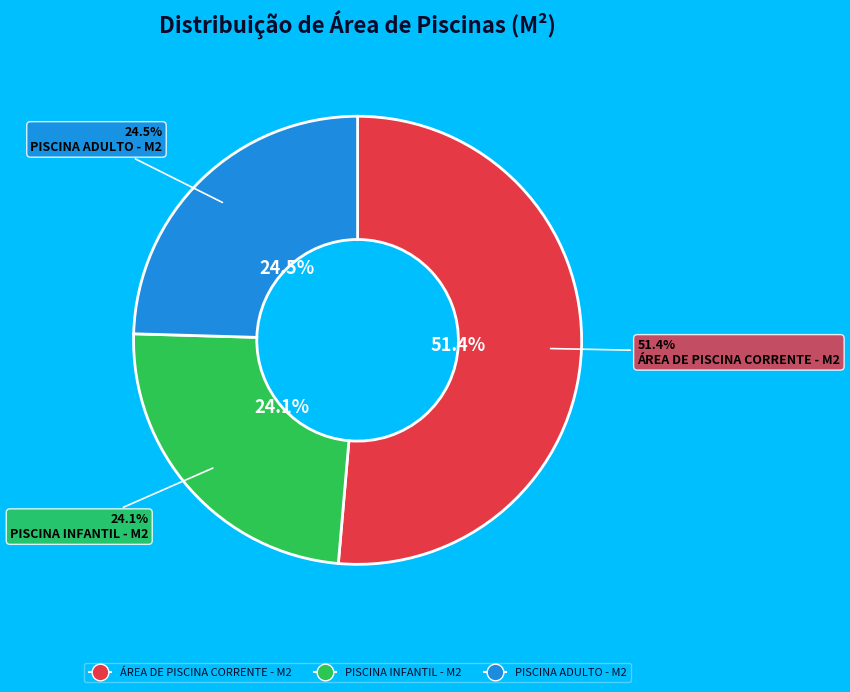

Is ÁREA DE PISCINA CORRENTE - M2 the majority of the pie?

Yes